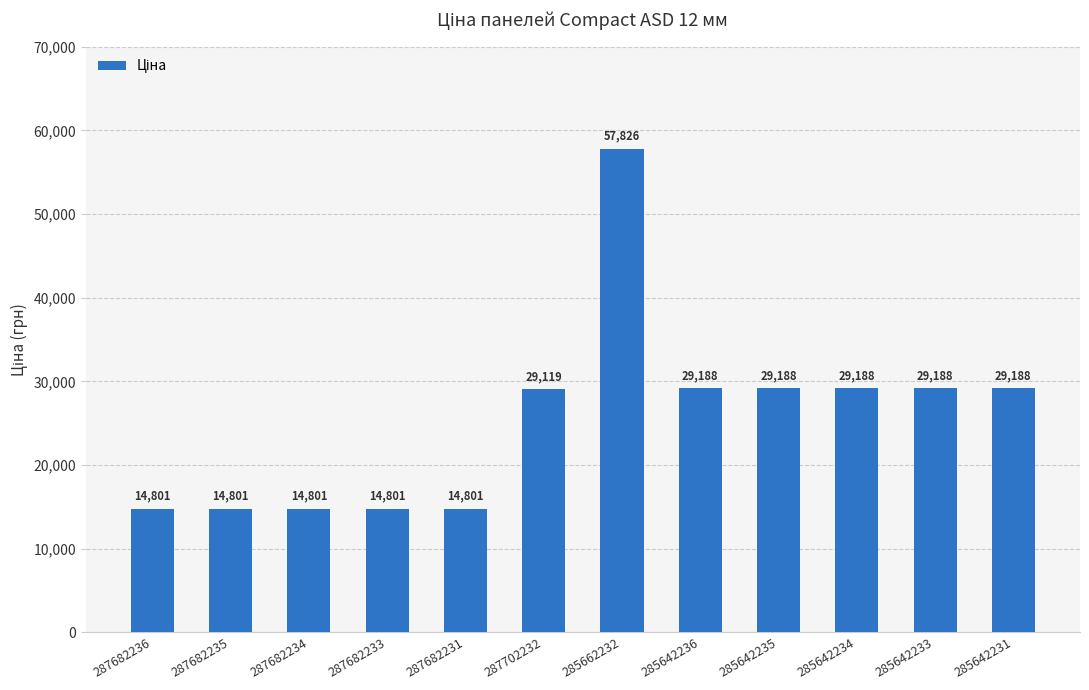

How many values are below 29188?

6